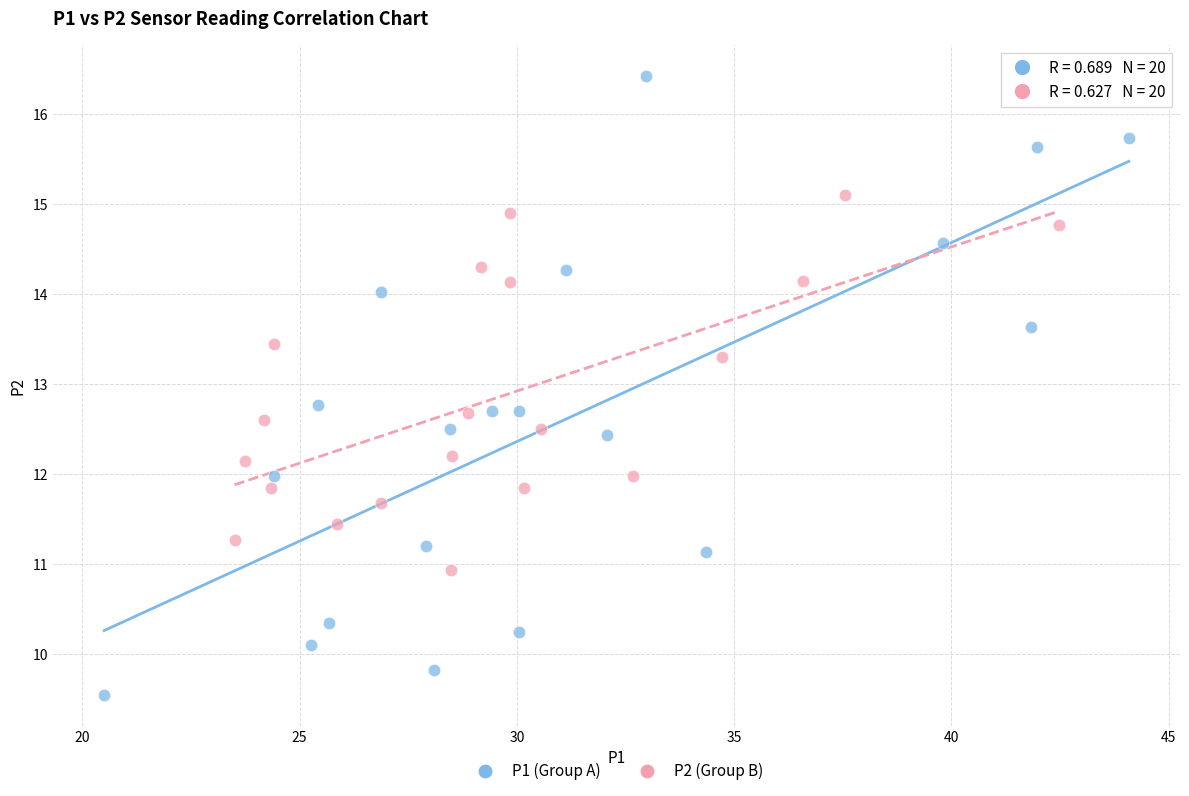

Which series reaches the minimum Y coordinate?

P1 (Group A)